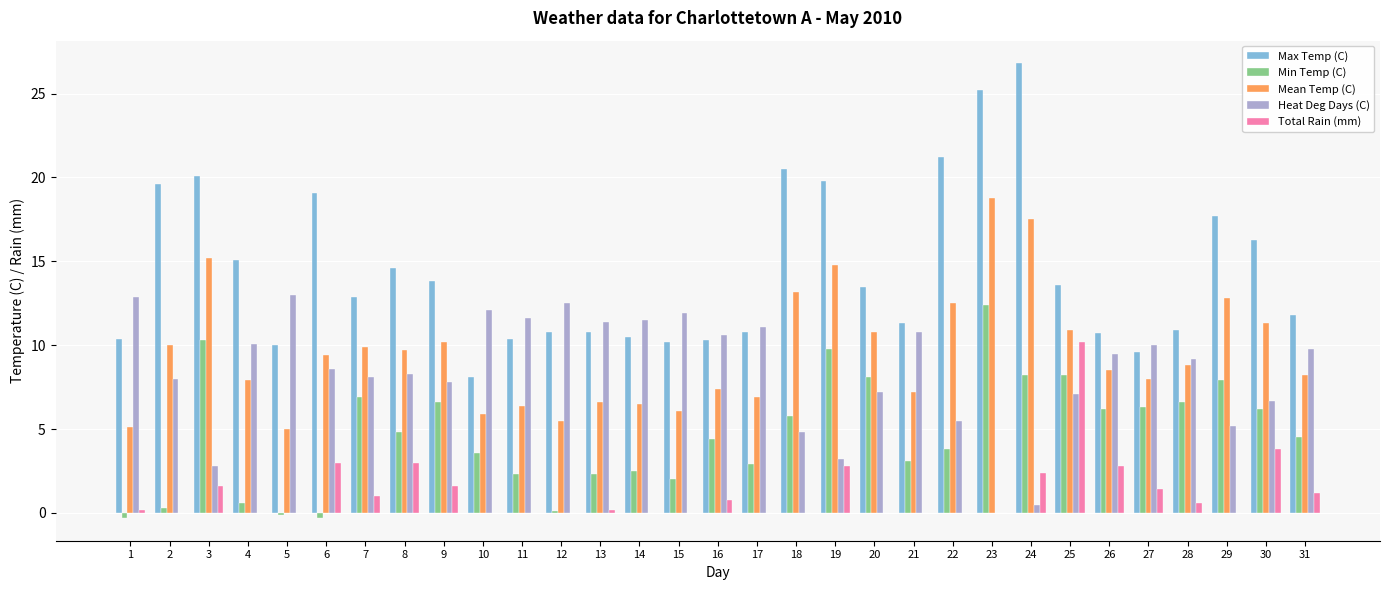

What is the maximum value shown in the chart?

26.8